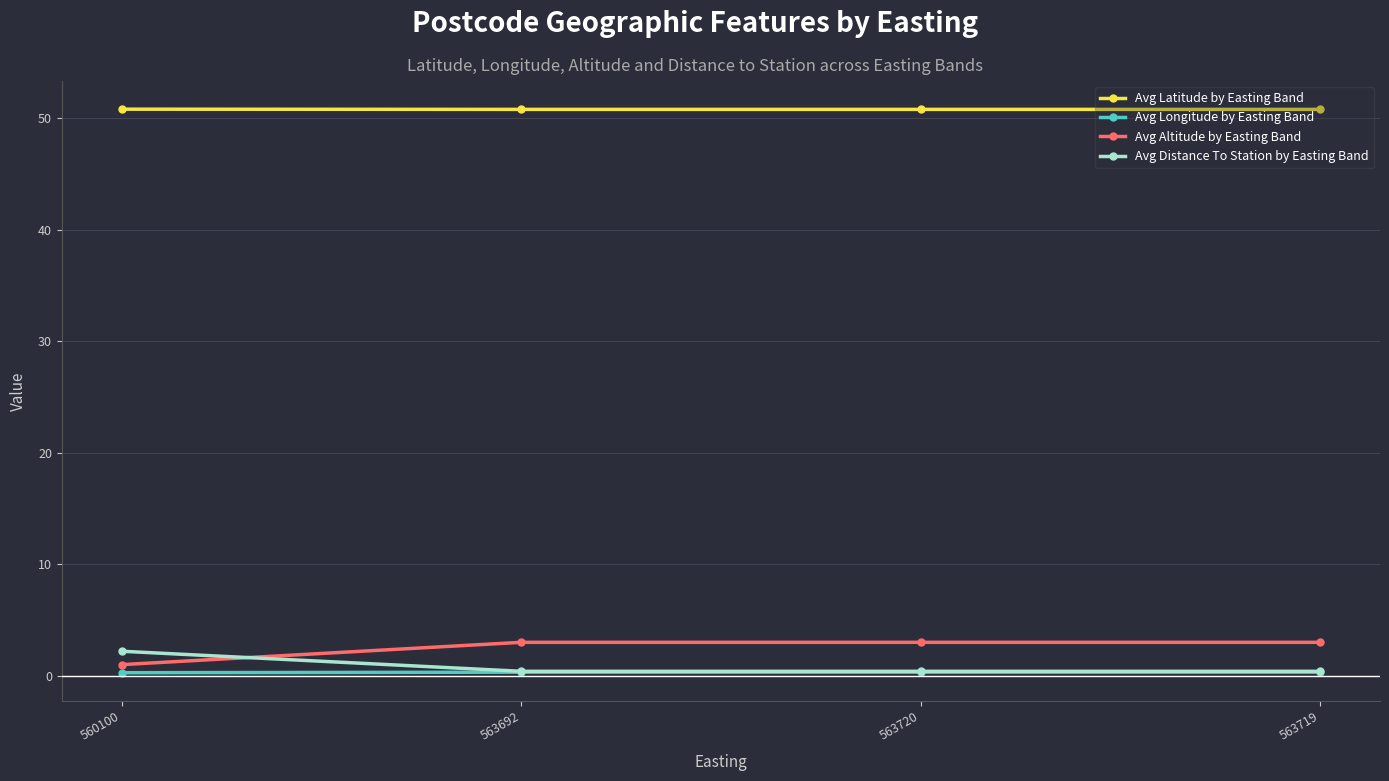

Is the value of Avg Latitude by Easting Band at 563720 greater than the value of Avg Distance To Station by Easting Band at 563719?

Yes